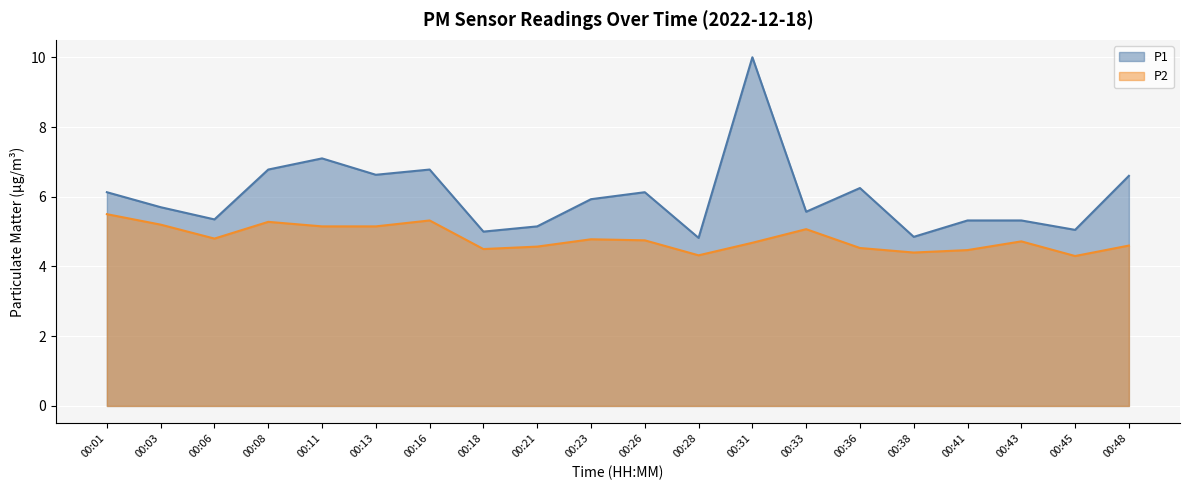

Which series has the largest range (max minus min)?

P1